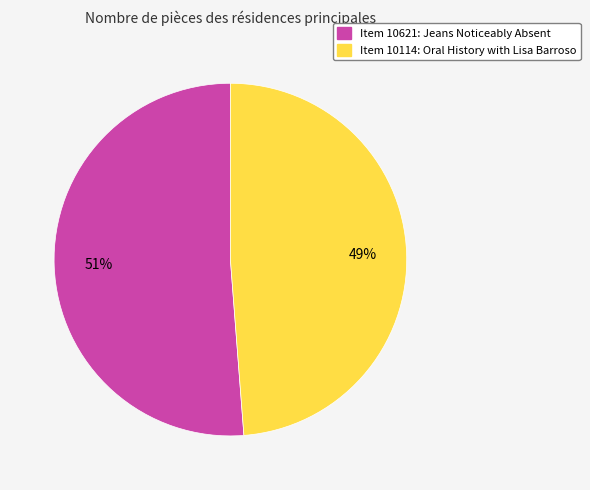

To the nearest percent, what percentage of the pie is Item 10114: Oral History with Lisa Barroso?

49%